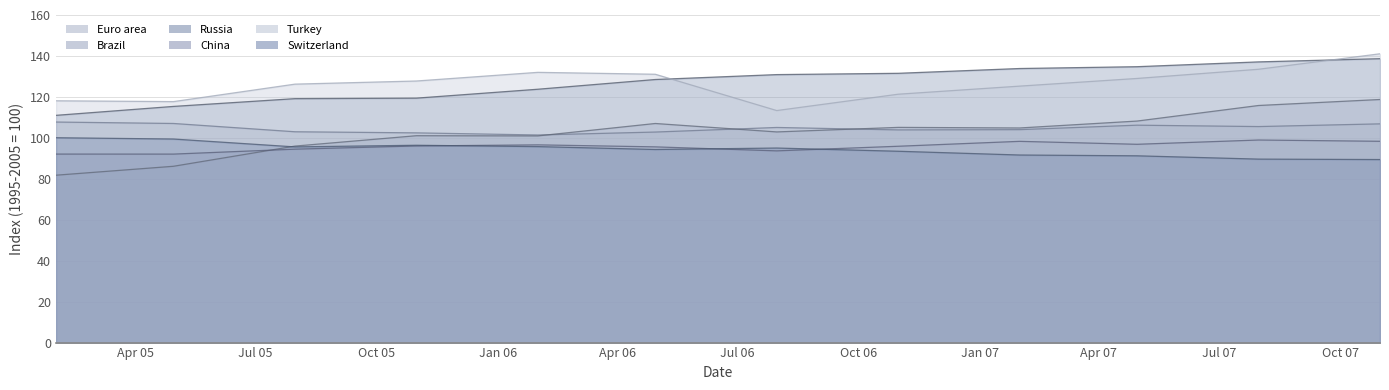

How many times do Brazil and China cross each other?

1